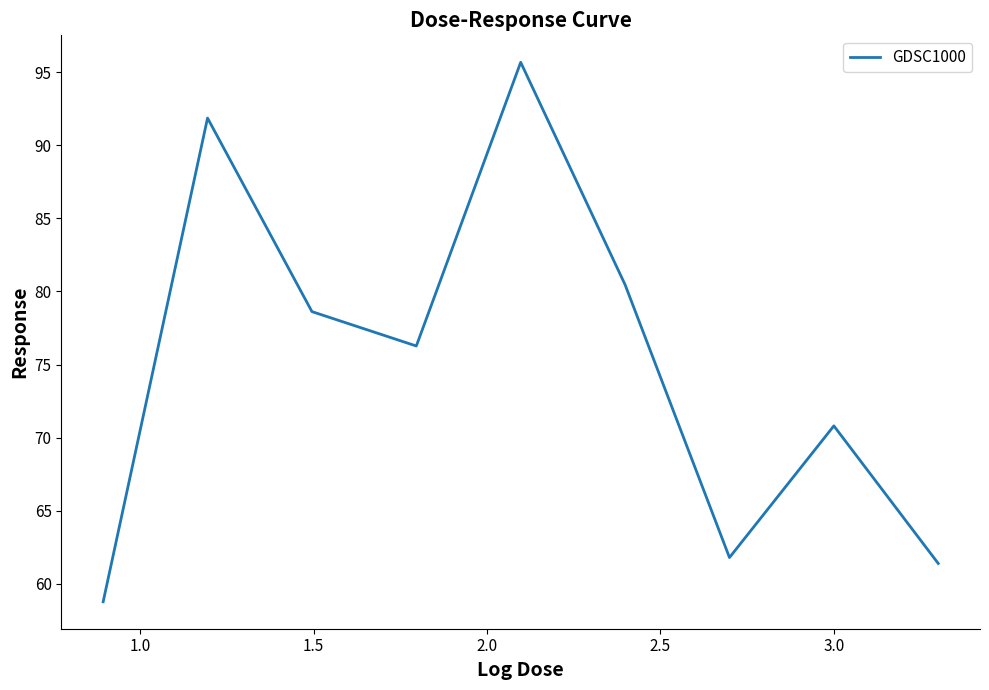

What is the difference between the maximum and minimum values?

36.9